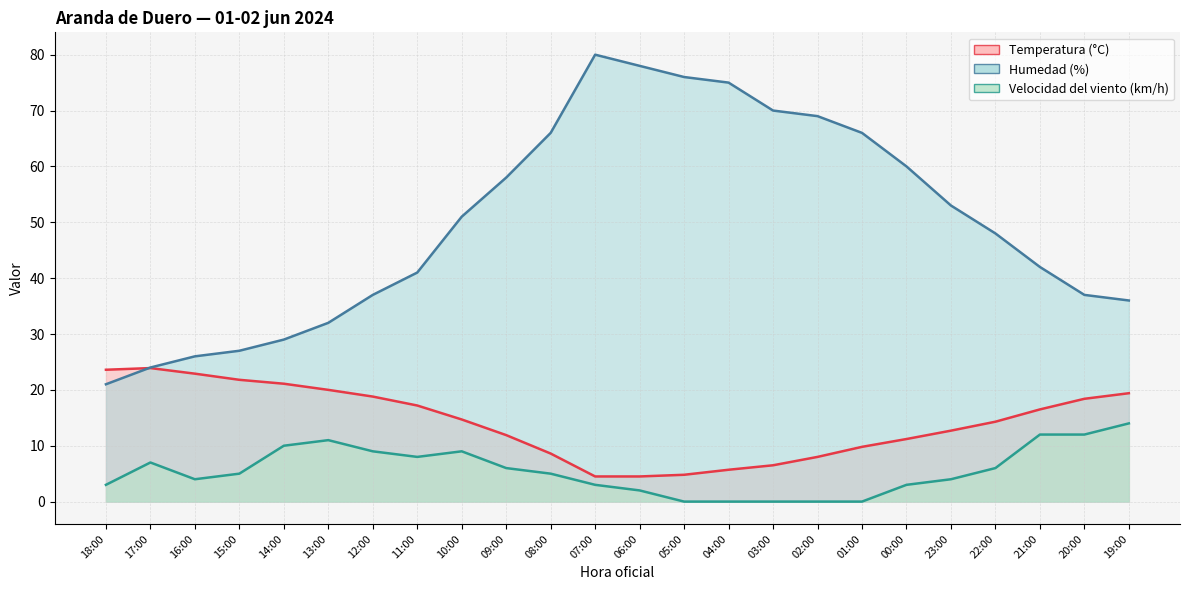

Which series has the largest range (max minus min)?

Humedad (%)